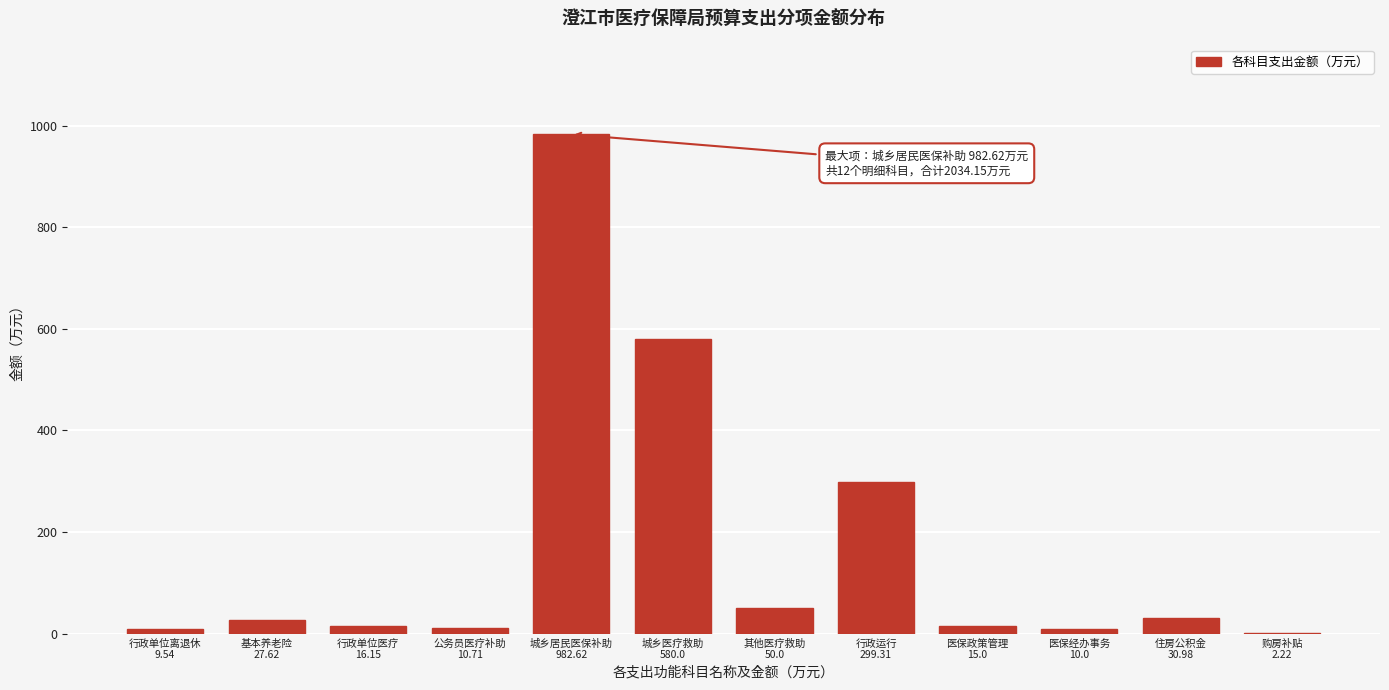

What is the sum of all values?

2034.2